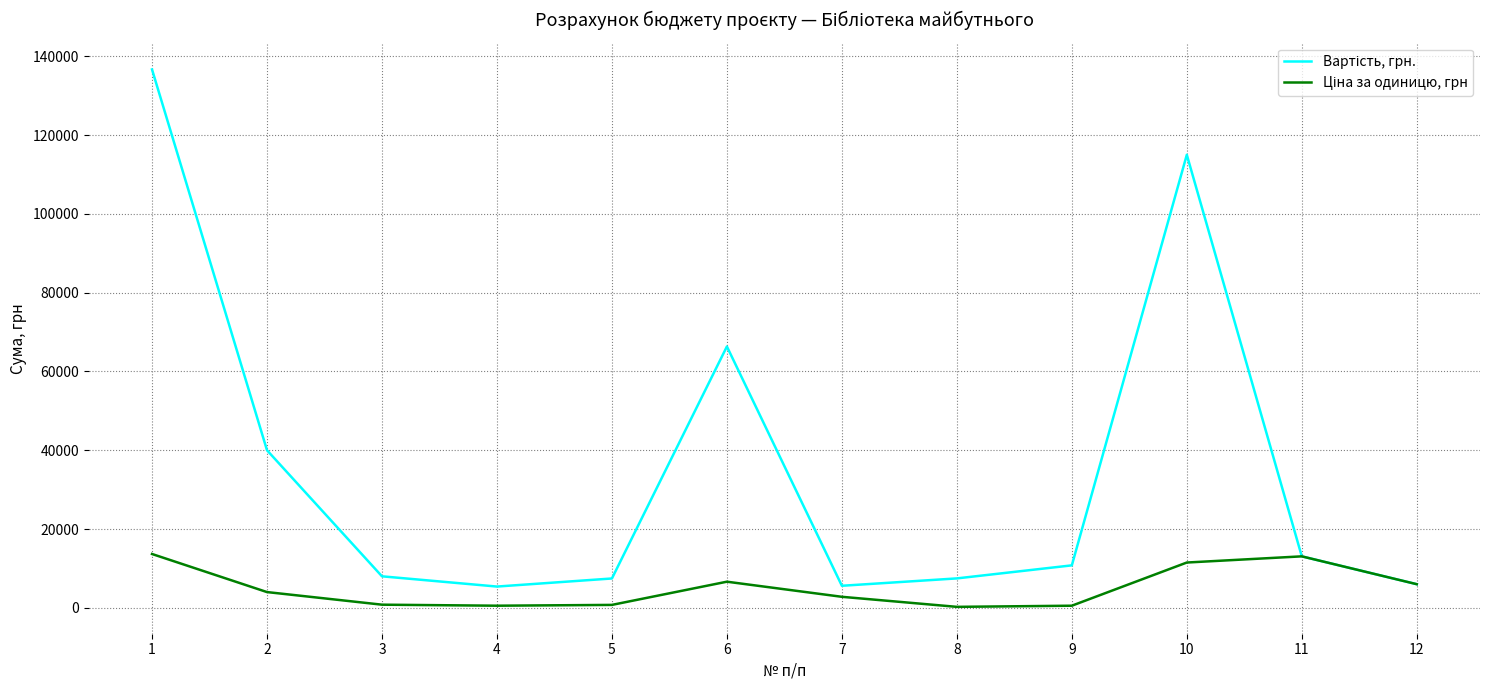

How many lines are shown in the chart?

2